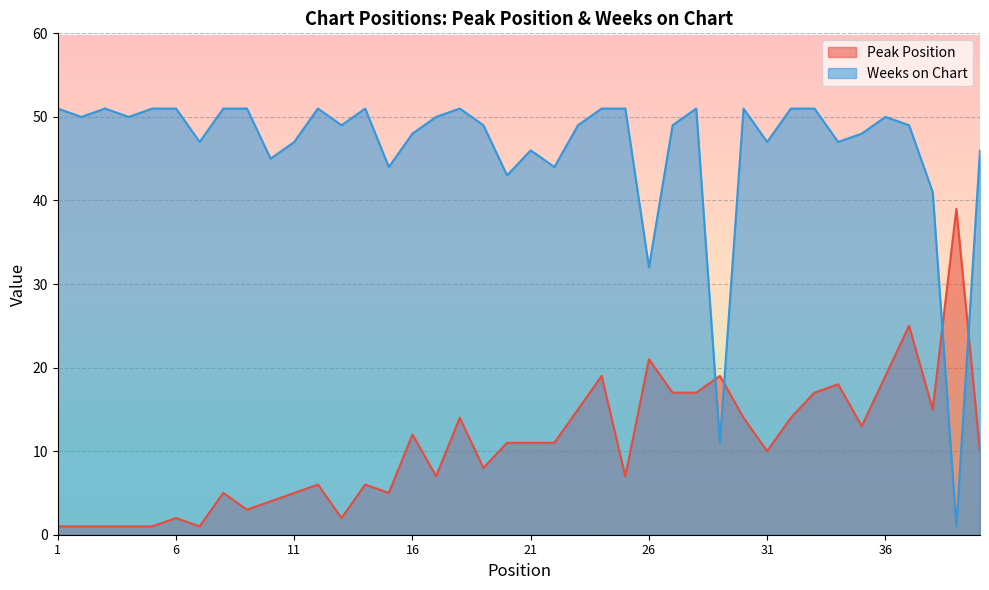

Count the number of data series in this chart.

2